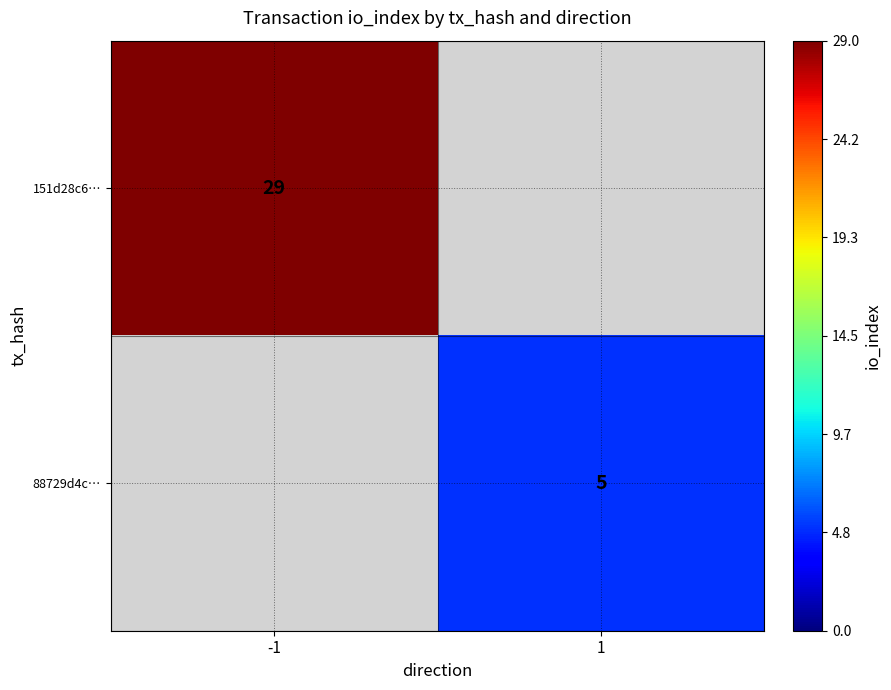

The value of 88729d4c… at 1 is 3. True or false?

False